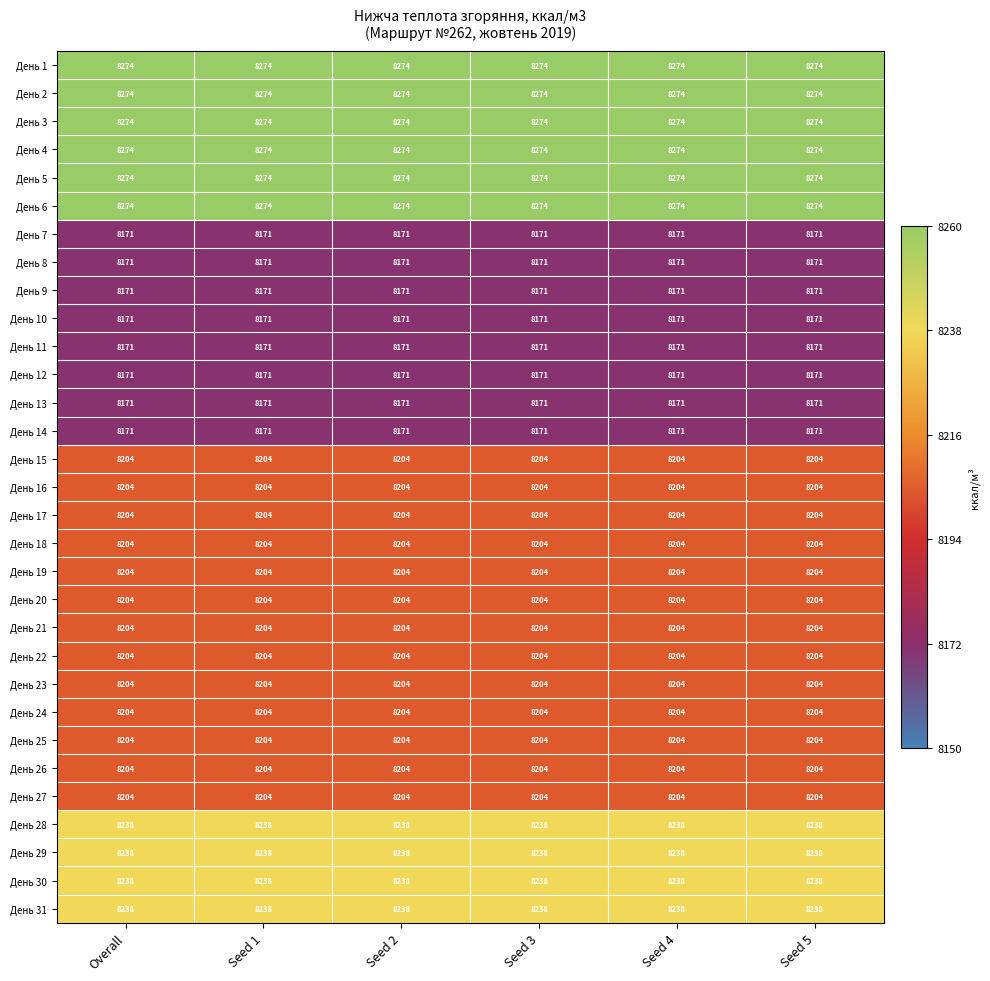

What is the minimum value shown in the chart?

8171